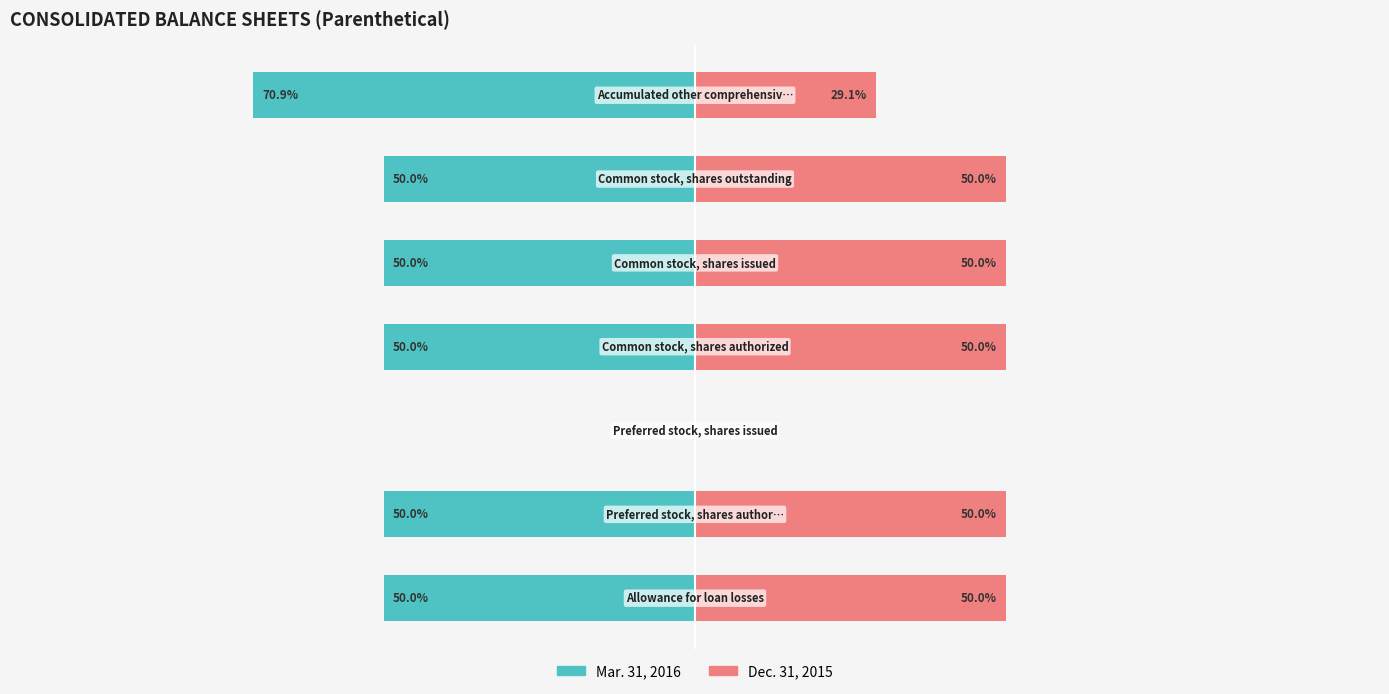

Which series changed the most between 1 and 5?

Dec. 31, 2015